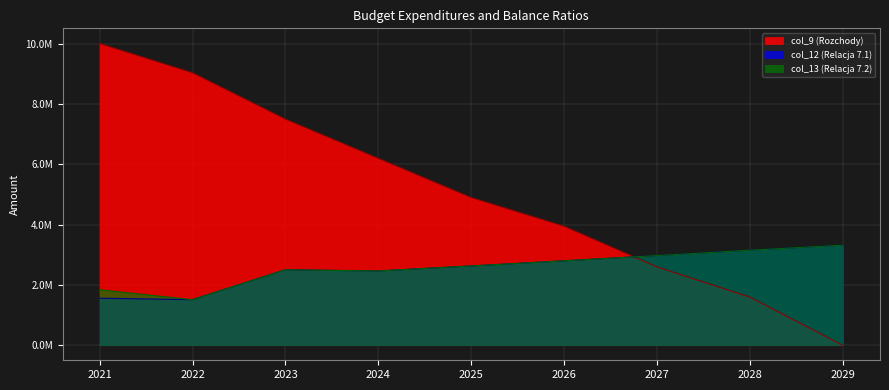

What is the maximum value for col_13 (Relacja 7.2)?

3316883.2